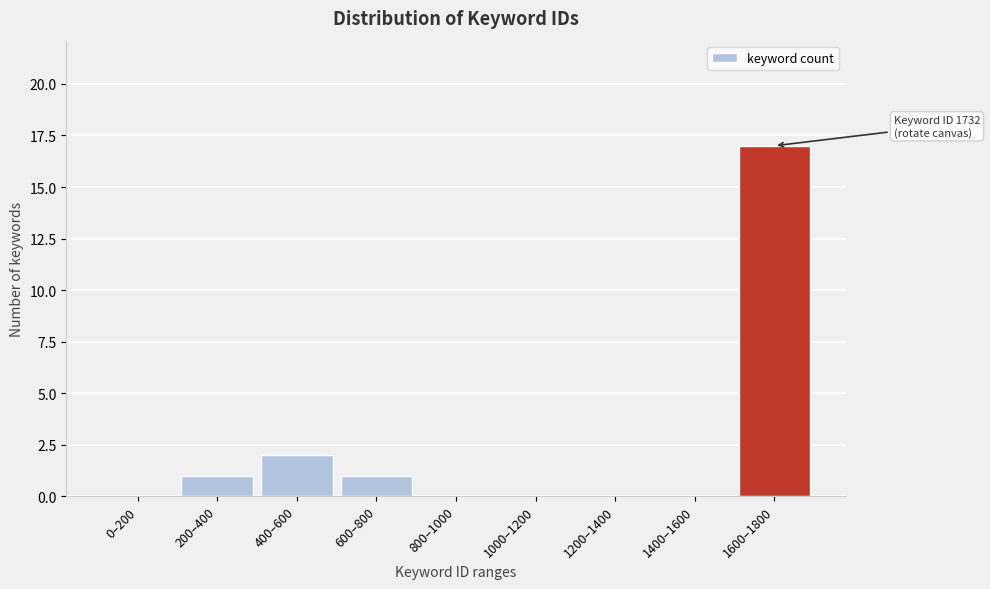

Reading left to right, extract all data points from this chart.

0–200=0	200–400=1	400–600=2	600–800=1	800–1000=0	1000–1200=0	1200–1400=0	1400–1600=0	1600–1800=17